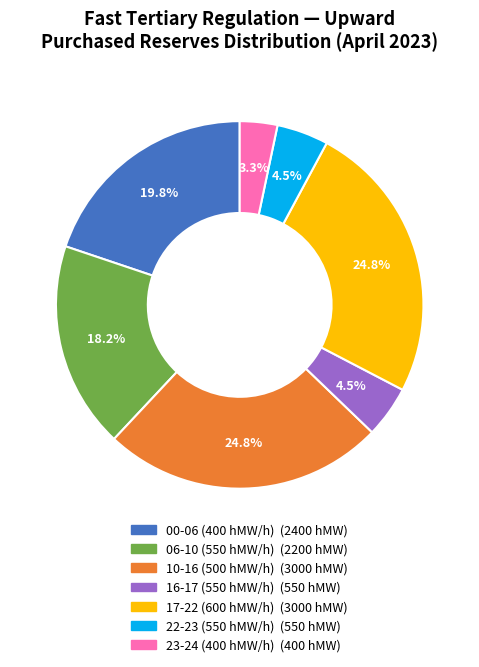

Is there any slice that represents more than half of the pie?

No